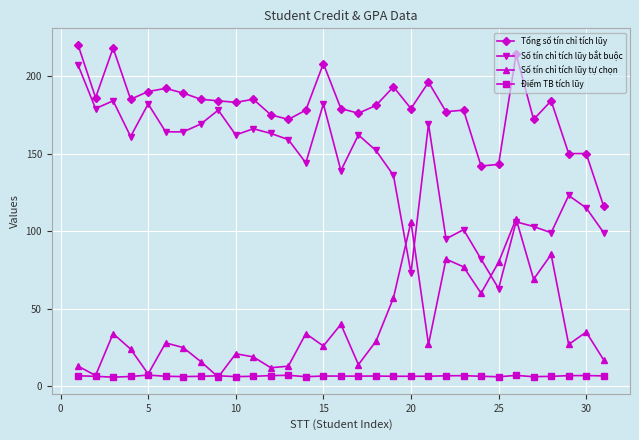

List the series in order of their peak value, lowest first.

Điểm TB tích lũy, Số tín chỉ tích lũy tự chọn, Số tín chỉ tích lũy bắt buộc, Tổng số tín chỉ tích lũy